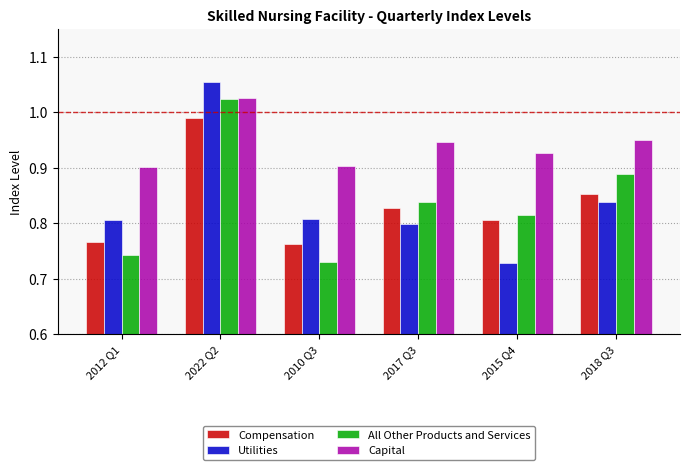

What is the sum of all Compensation values?

5.0